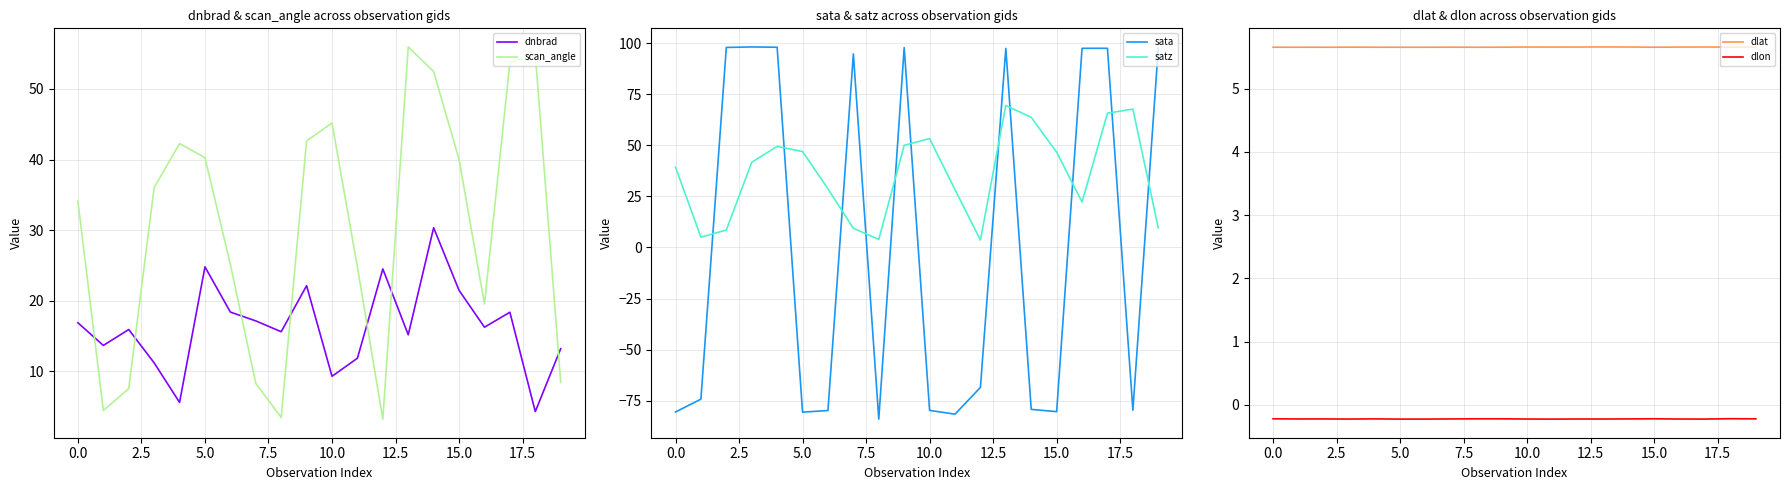

What is the highest value of the dlat series?

5.7